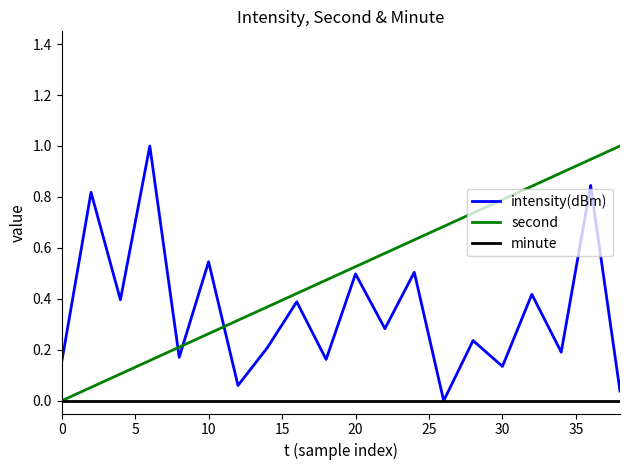

List the series in order of their overall mean, highest first.

second, intensity(dBm), minute